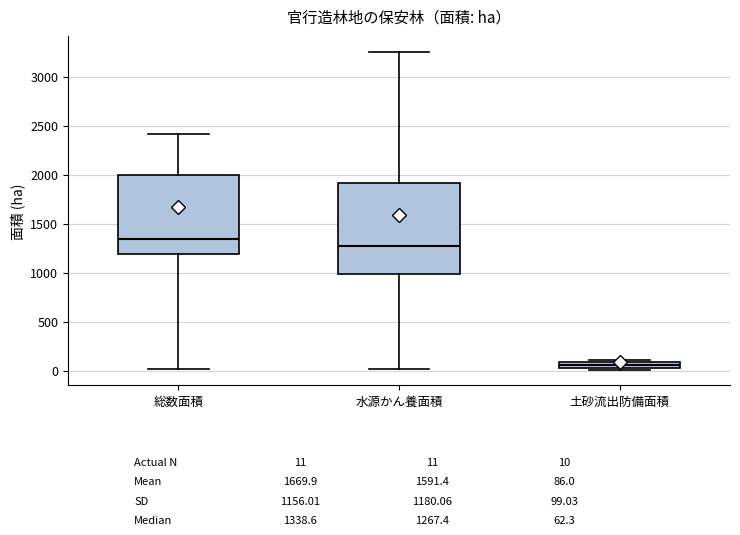

Where is the lower edge of the box for 土砂流出防備面積 on the y-axis? The values are not printed on the chart, so give them approximately, as read against the axis.

50